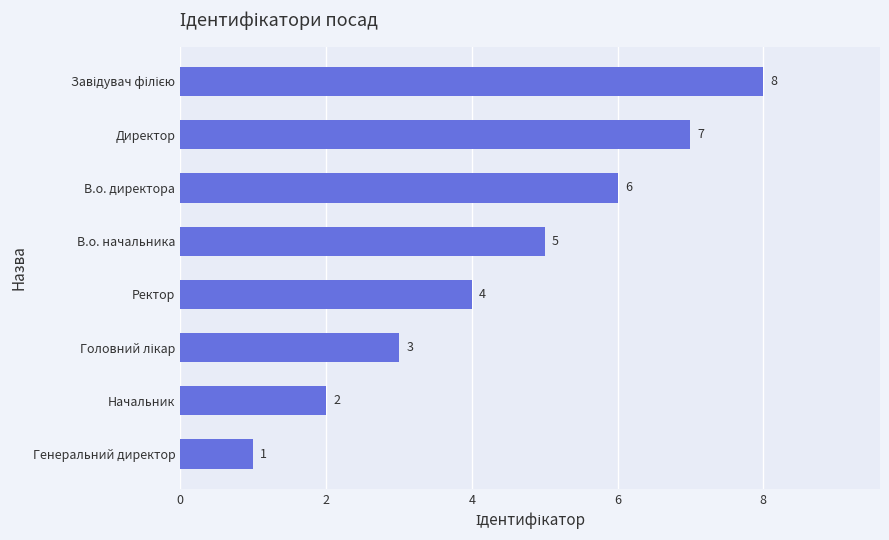

Does the chart contain stacked bars?

No